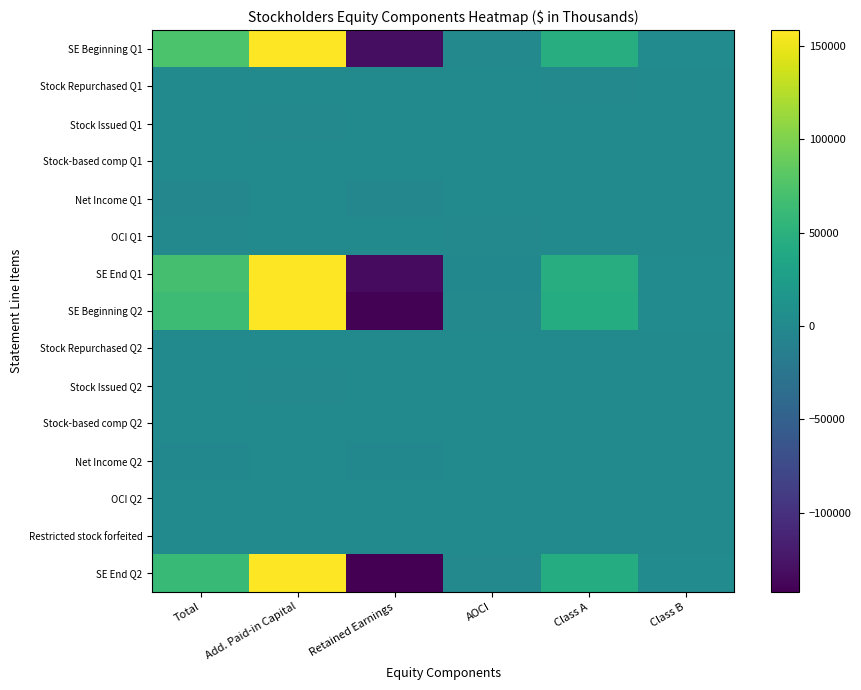

Between Add. Paid-in Capital and AOCI, which is larger?

Add. Paid-in Capital